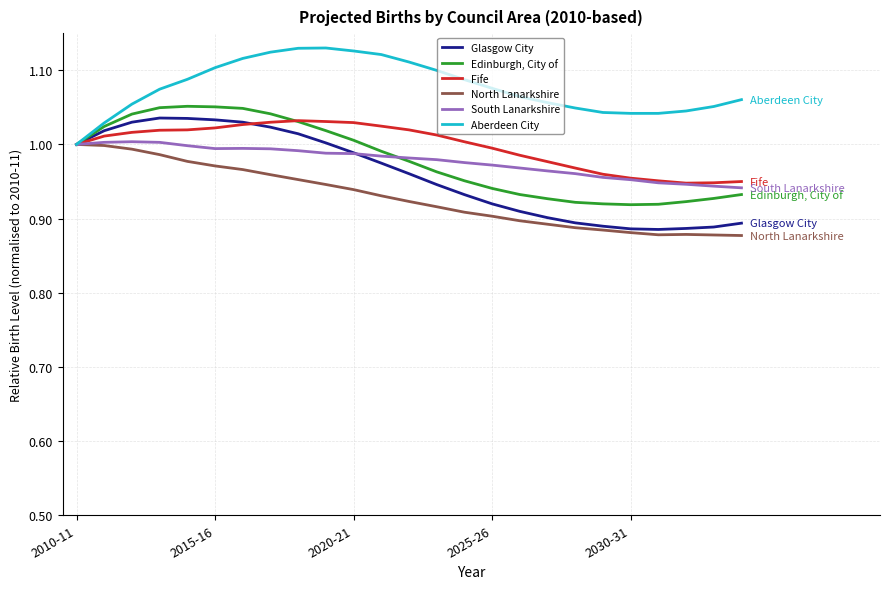

True or false: South Lanarkshire and Glasgow City intersect in this chart.

True